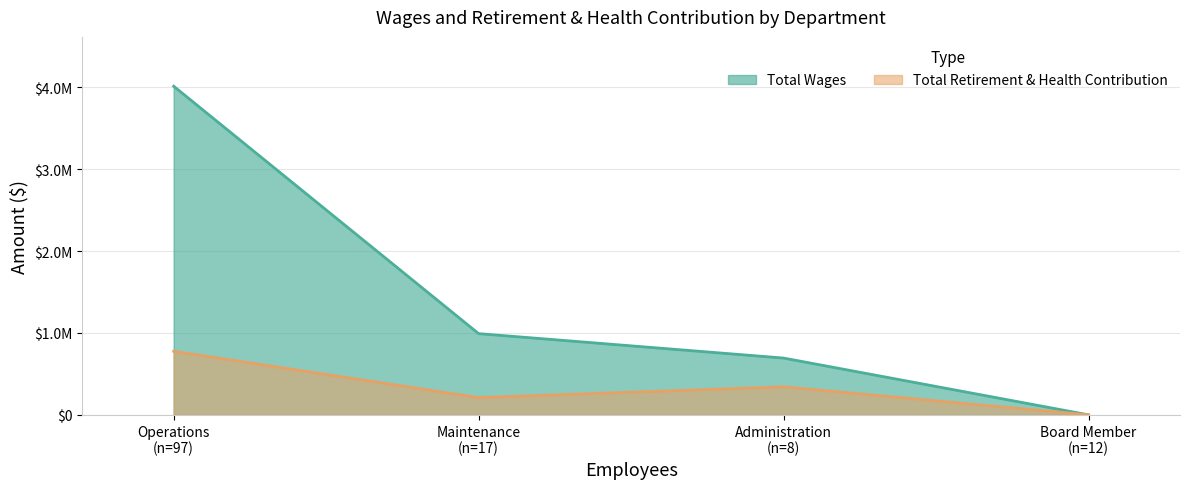

True or false: Total Retirement & Health Contribution has a value of 342202 at Administration (n=8).

True